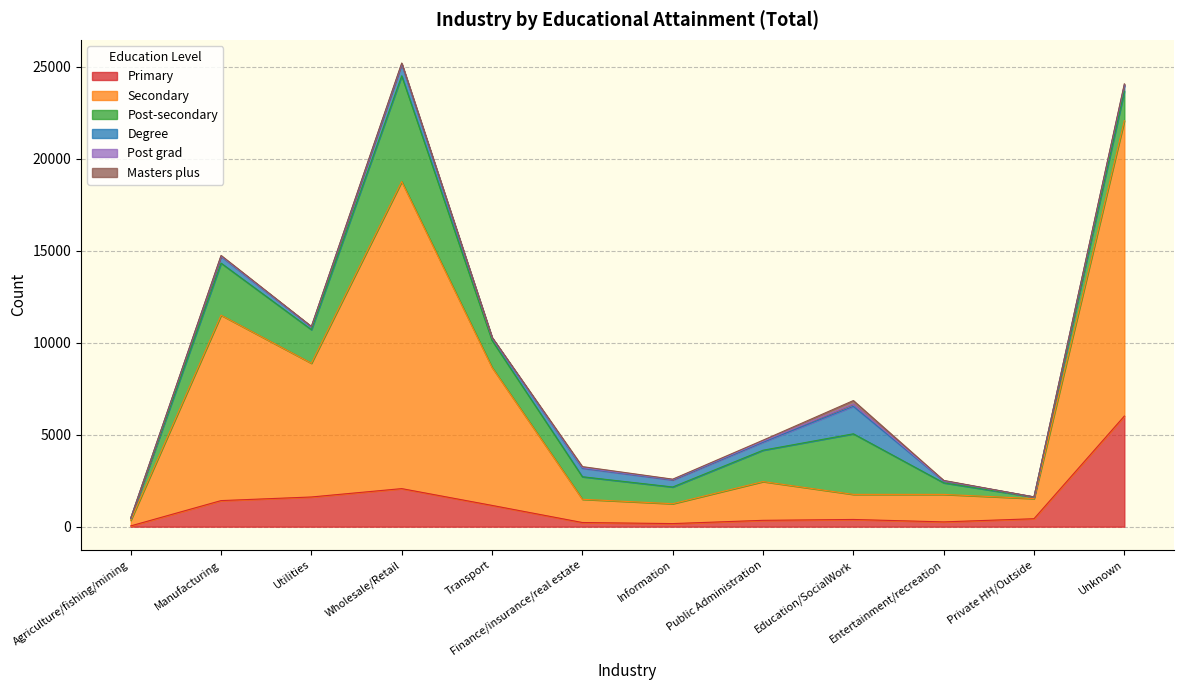

Reading right to left, what are all the values shown in this chart?

Primary: Unknown=6016	Private HH/Outside=433	Entertainment/recreation=260	Education/SocialWork=392	Public Administration=345	Information=168	Finance/insurance/real estate=226	Transport=1157	Wholesale/Retail=2070	Utilities=1615	Manufacturing=1418	Agriculture/fishing/mining=42
Secondary: Unknown=16066	Private HH/Outside=1094	Entertainment/recreation=1495	Education/SocialWork=1364	Public Administration=2107	Information=1080	Finance/insurance/real estate=1264	Transport=7503	Wholesale/Retail=16697	Utilities=7273	Manufacturing=10083	Agriculture/fishing/mining=303
Post-secondary: Unknown=1605	Private HH/Outside=84	Entertainment/recreation=630	Education/SocialWork=3295	Public Administration=1706	Information=910	Finance/insurance/real estate=1226	Transport=1470	Wholesale/Retail=5753	Utilities=1827	Manufacturing=2832	Agriculture/fishing/mining=97
Degree: Unknown=317	Private HH/Outside=6	Entertainment/recreation=104	Education/SocialWork=1494	Public Administration=436	Information=383	Finance/insurance/real estate=462	Transport=143	Wholesale/Retail=627	Utilities=152	Manufacturing=363	Agriculture/fishing/mining=17
Post grad: Unknown=30	Private HH/Outside=1	Entertainment/recreation=6	Education/SocialWork=126	Public Administration=51	Information=19	Finance/insurance/real estate=32	Transport=4	Wholesale/Retail=25	Utilities=9	Manufacturing=19	Agriculture/fishing/mining=0
Masters plus: Unknown=50	Private HH/Outside=0	Entertainment/recreation=22	Education/SocialWork=189	Public Administration=60	Information=24	Finance/insurance/real estate=57	Transport=20	Wholesale/Retail=43	Utilities=14	Manufacturing=37	Agriculture/fishing/mining=0